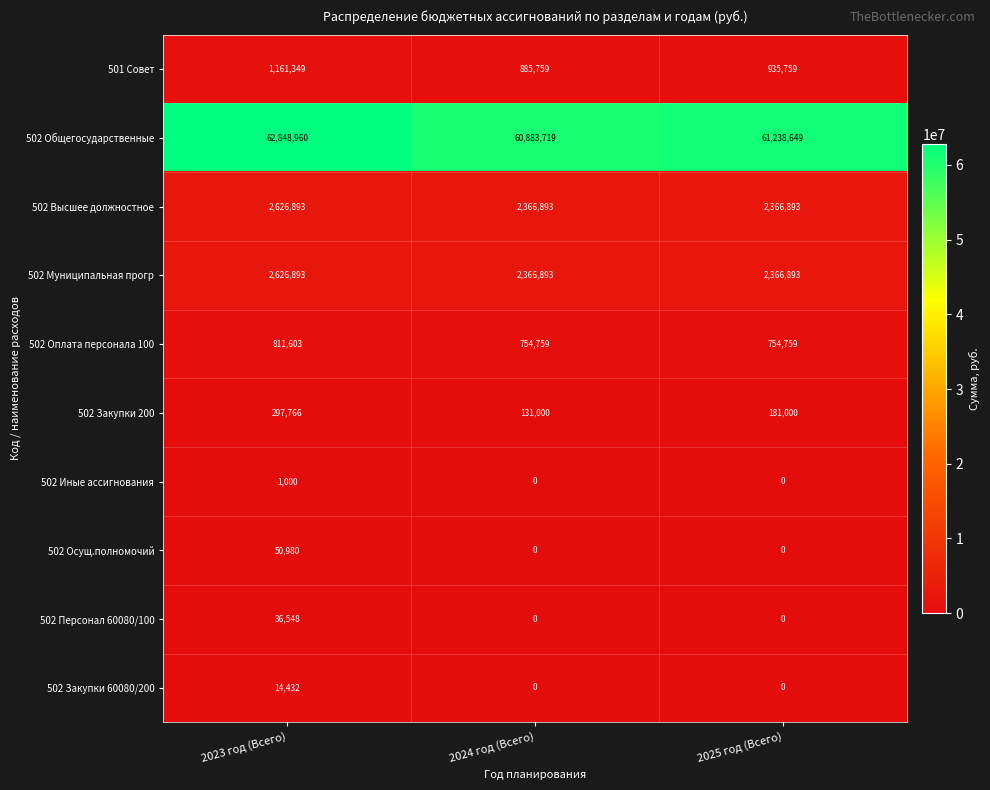

Reading left to right, extract all data points from this chart.

501 Совет: 1161349	885759	935759
502 Общегосударственные: 62848960	60883719	61238649
502 Высшее должностное: 2626893	2366893	2366893
502 Муниципальная прогр: 2626893	2366893	2366893
502 Оплата персонала 100: 811603	754759	754759
502 Закупки 200: 297766	131000	181000
502 Иные ассигнования: 1000	0	0
502 Осущ.полномочий: 50980	0	0
502 Персонал 60080/100: 36548	0	0
502 Закупки 60080/200: 14432	0	0